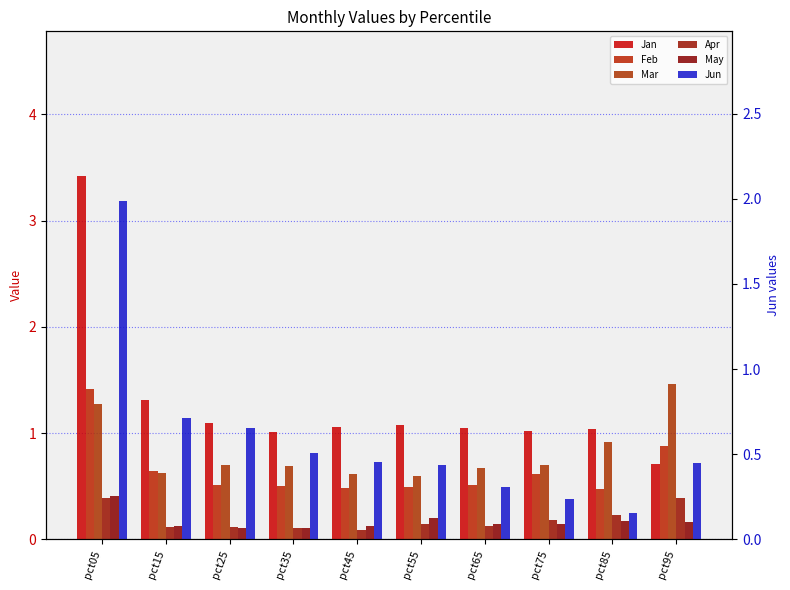

How many bars are there in total?

60